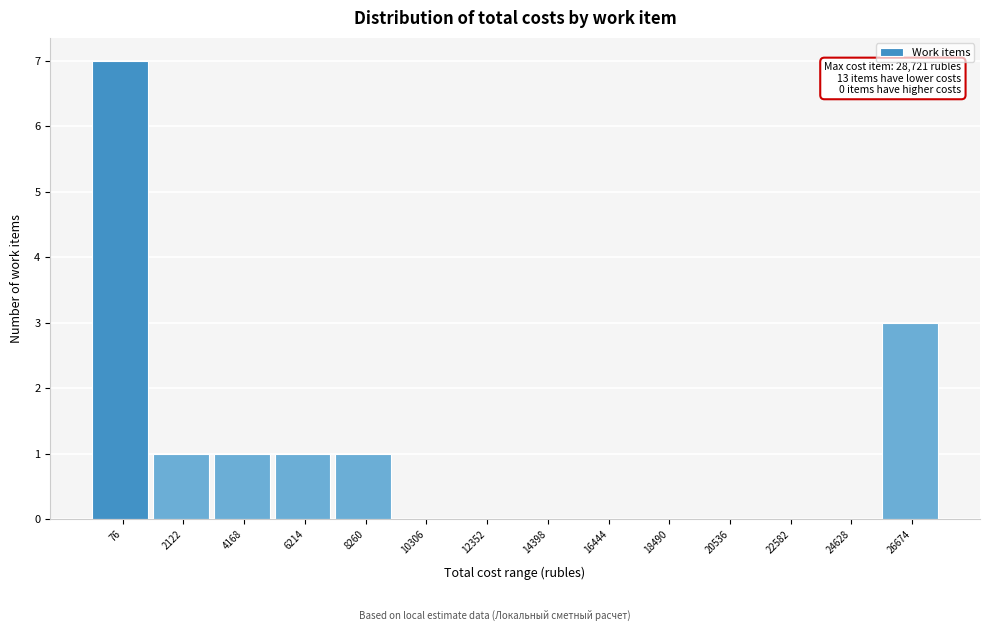

Reading right to left, transcribe all the data shown in this chart.

26674=3	24628=0	22582=0	20536=0	18490=0	16444=0	14398=0	12352=0	10306=0	8260=1	6214=1	4168=1	2122=1	76=7